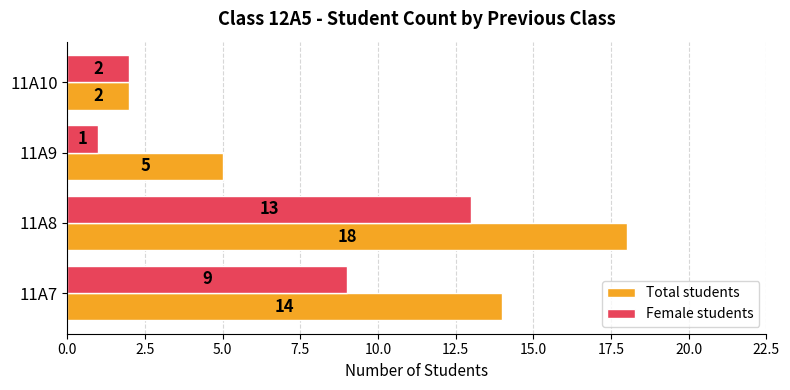

How many values in the Total students series are below 14?

2